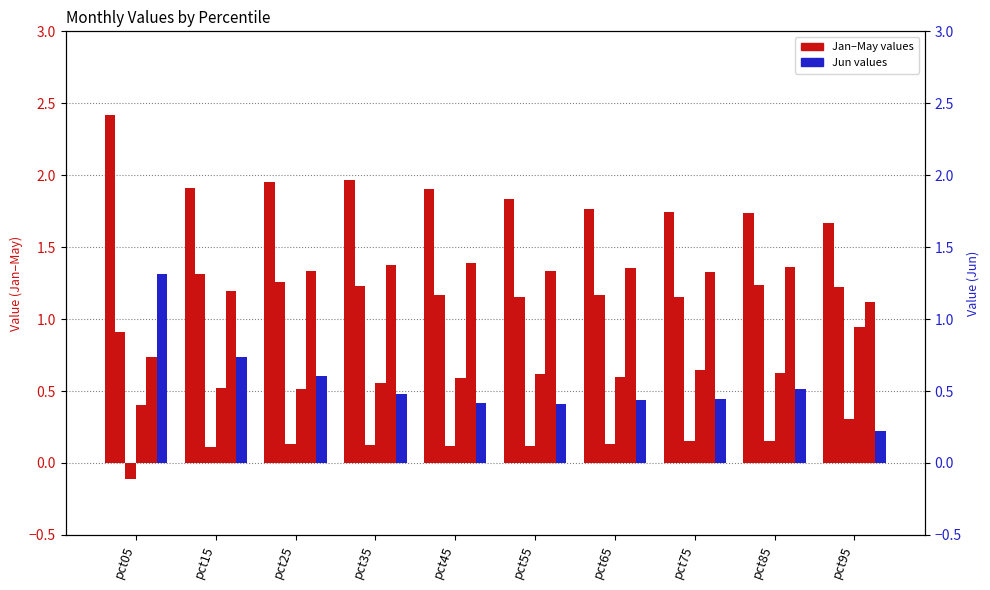

Rank the categories by Mar value from highest to lowest.

pct95, pct85, pct75, pct65, pct25, pct35, pct55, pct45, pct15, pct05